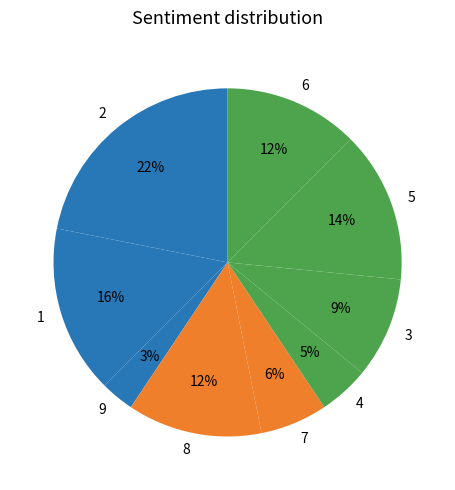

How many segments does this pie chart have?

9